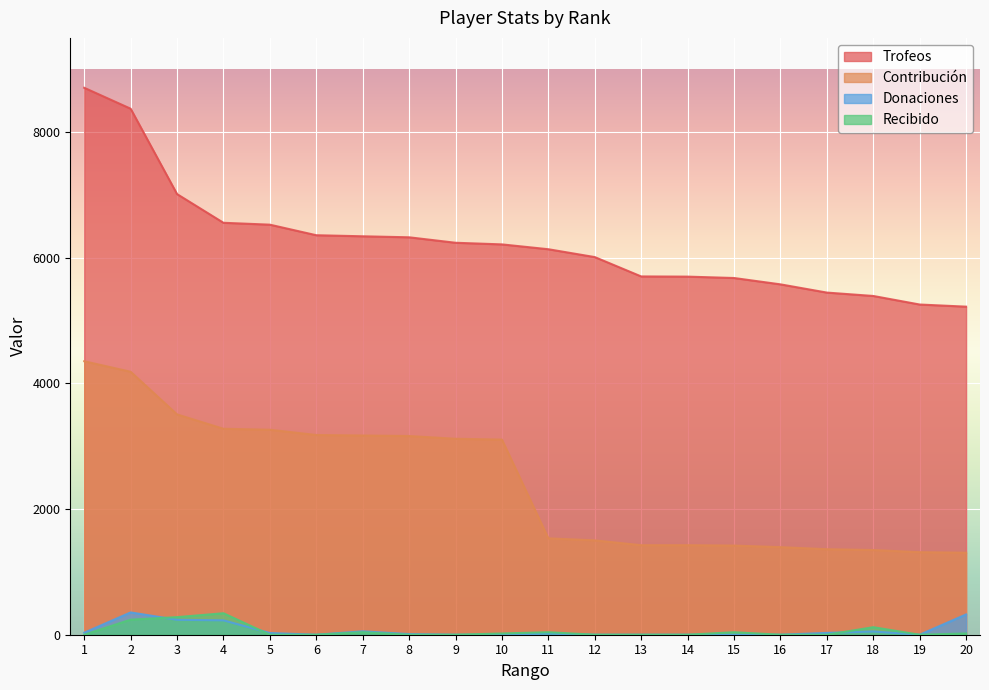

Which series has the largest total across all categories?

Trofeos